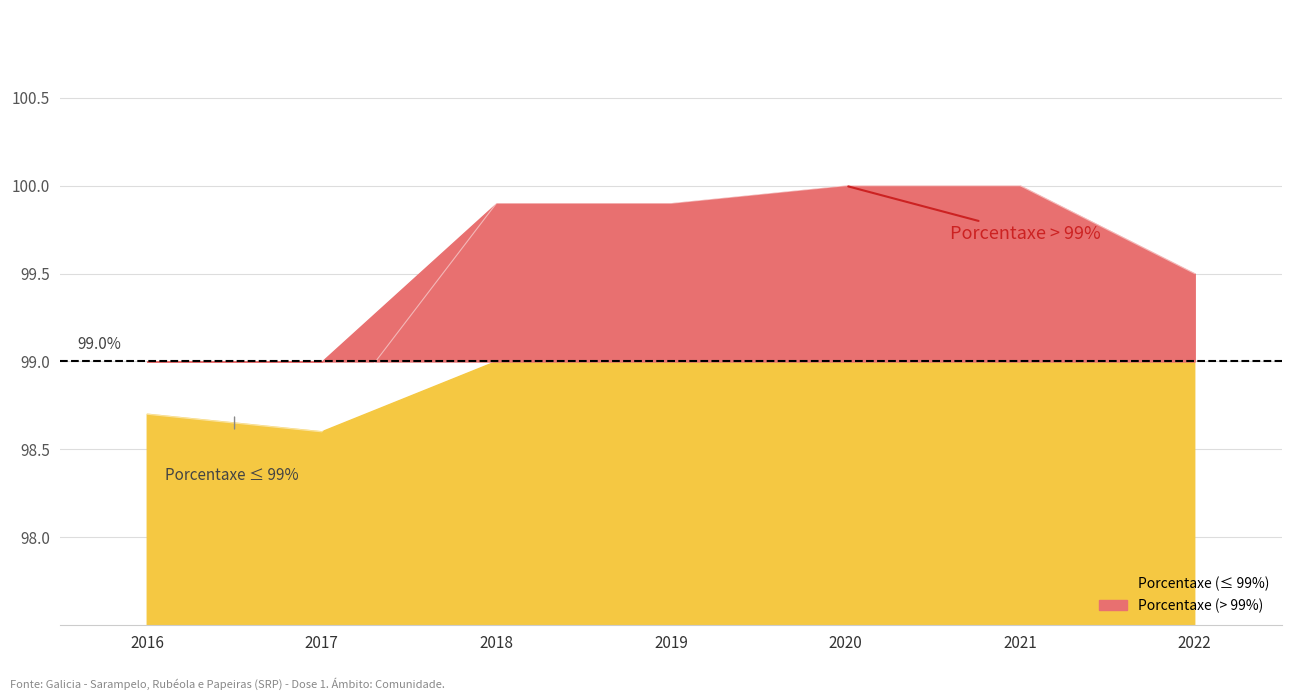

Read the value at 2020.

100.0